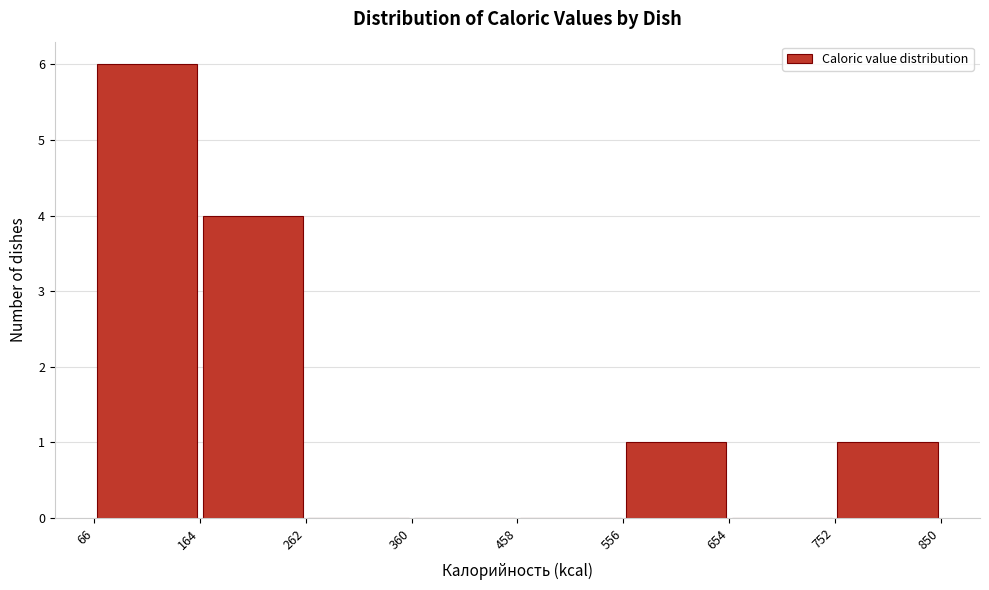

How tall is the bar that spans 66 to 164 on the x-axis? The values are not printed on the chart, so give them approximately, as read against the axis.

6